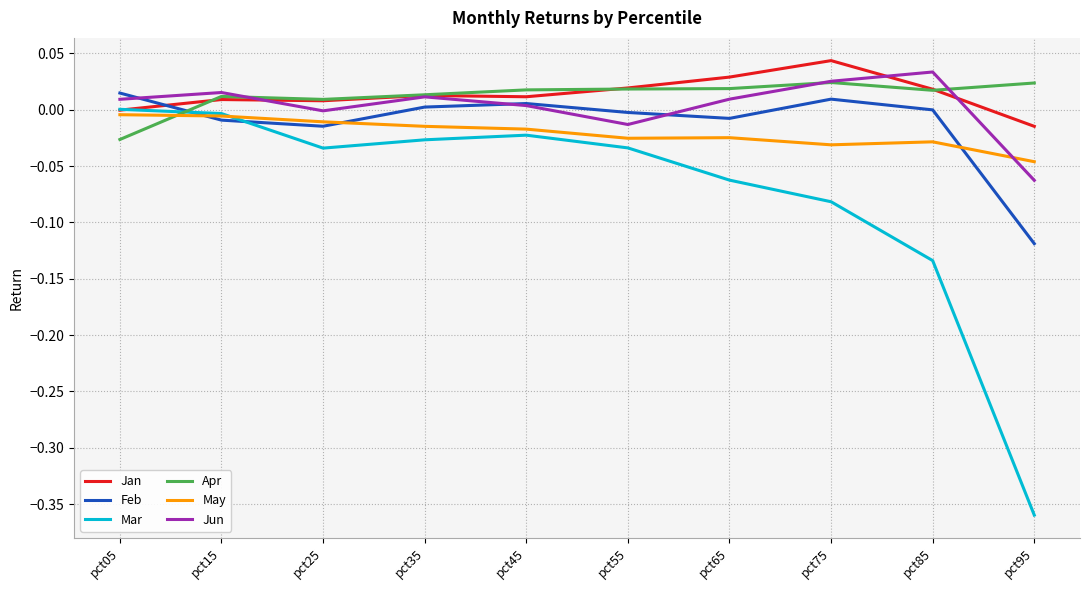

What is the sum of all Jan values?

0.1